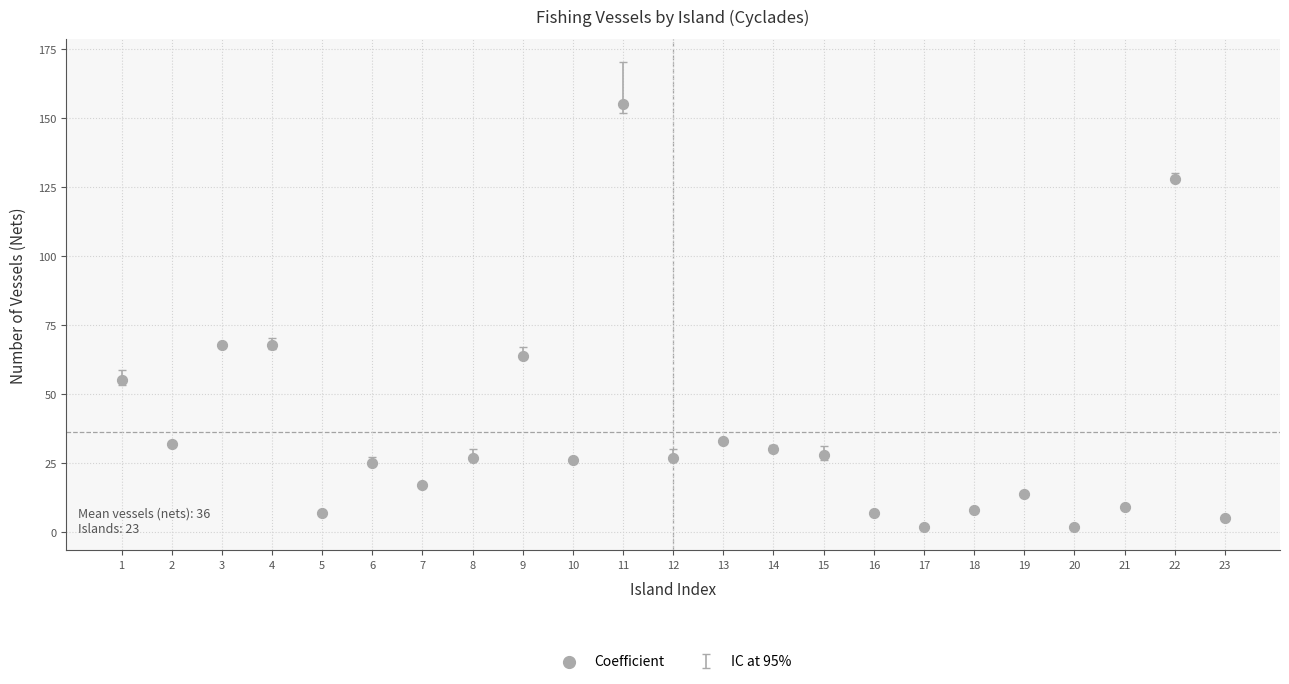

What is the range of X values (max minus min)?

22